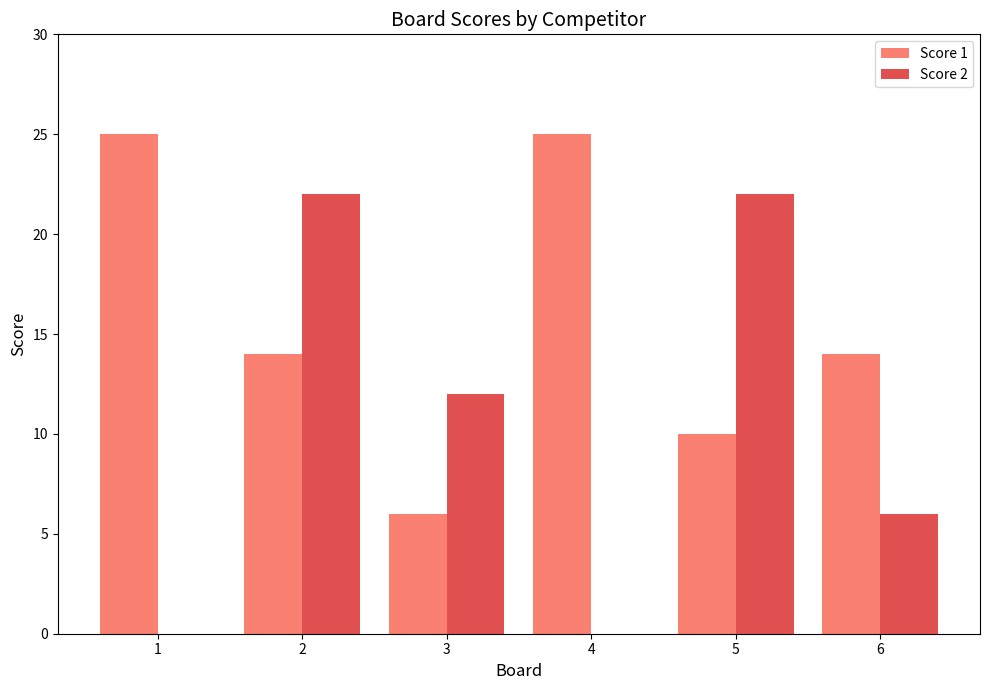

What is the greatest value displayed?

25